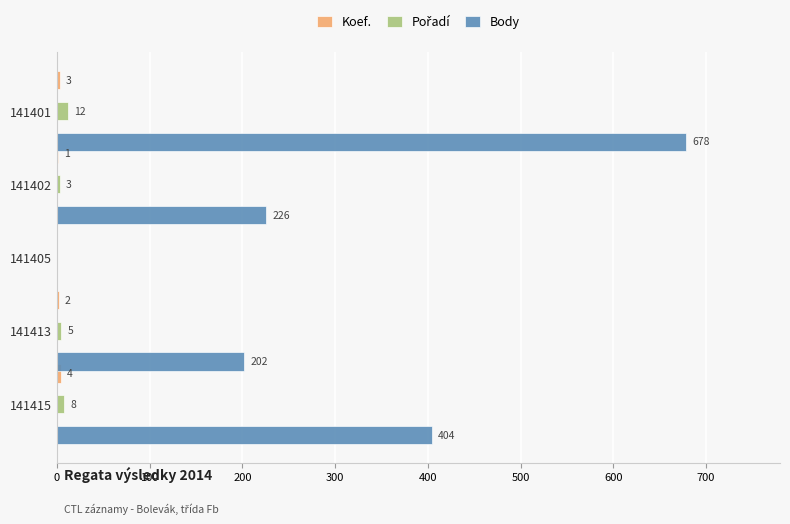

The value of Body at 141413 is 202. True or false?

True